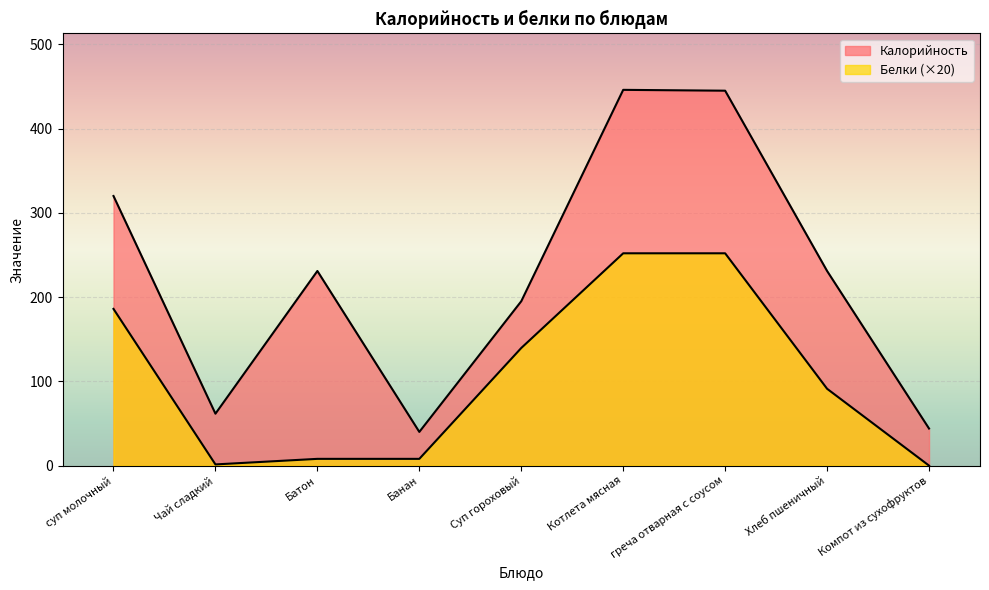

True or false: Белки and Калорийность cross at least once.

False